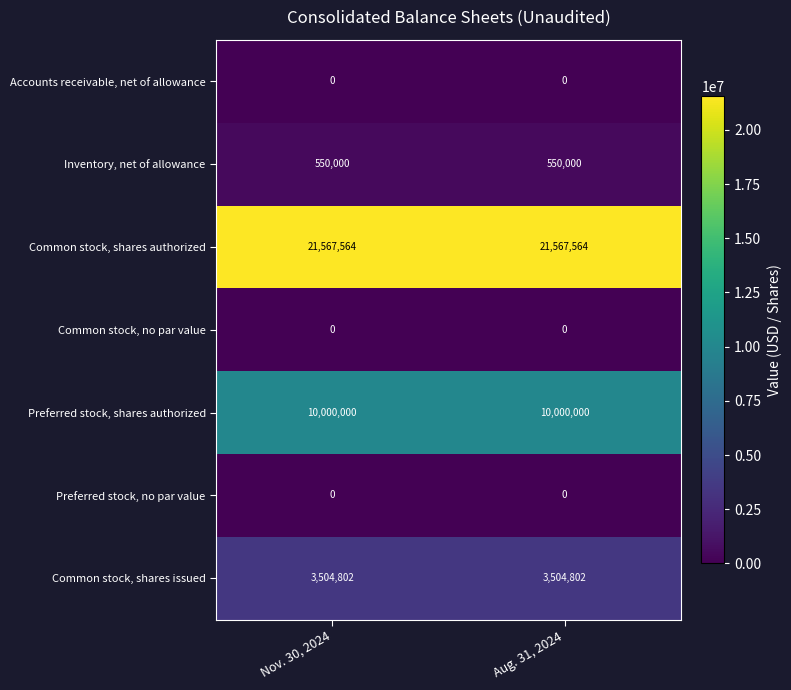

What is the total value across all series at Aug. 31, 2024?

35622366